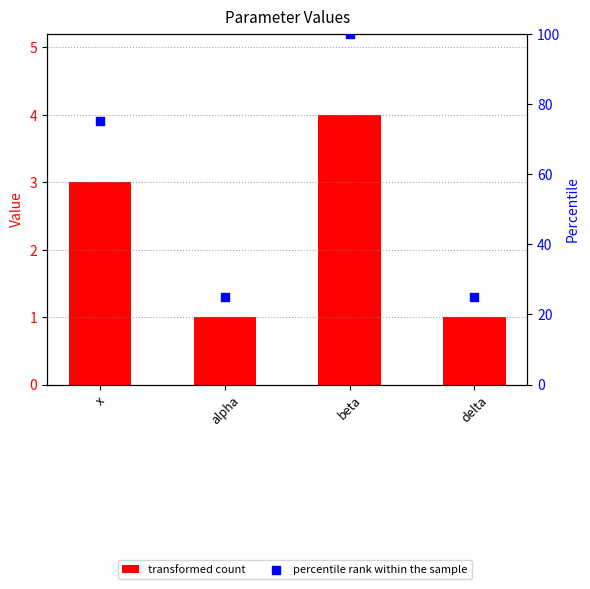

Which series has the widest spread of Y values?

percentile rank